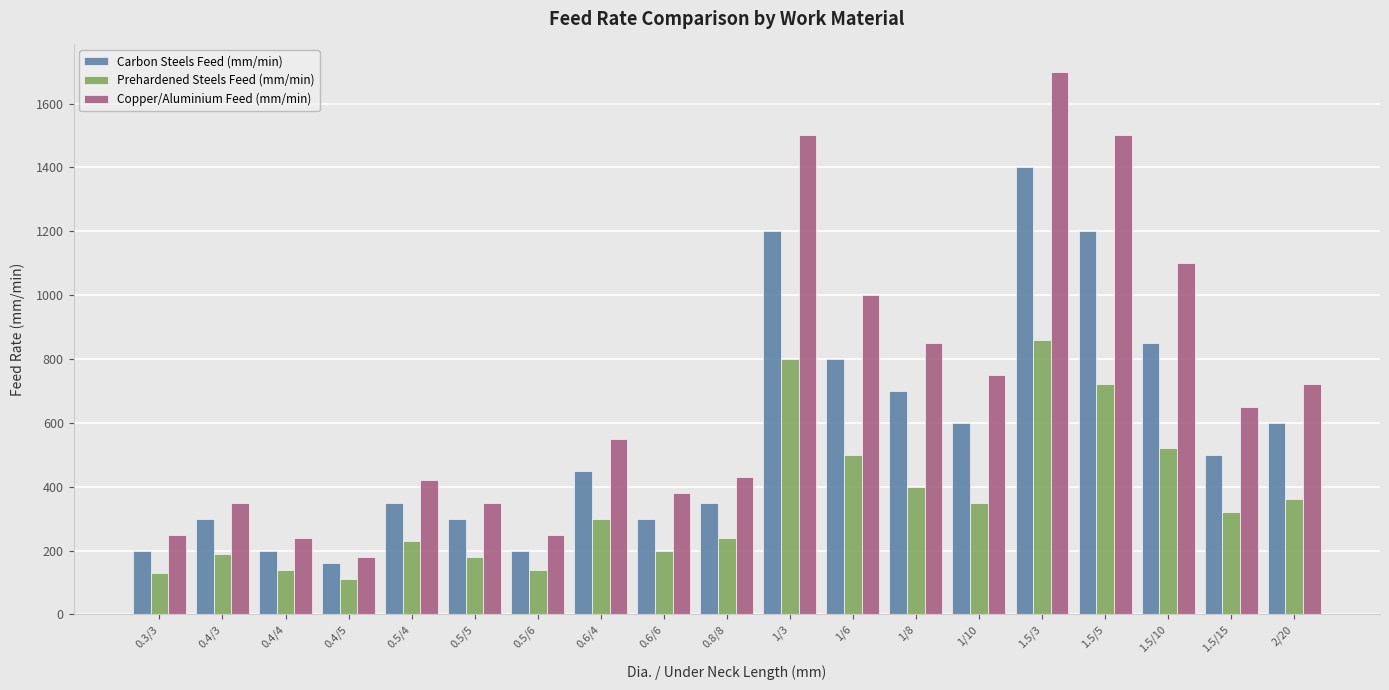

The value of Carbon Steels Feed (mm/min) at 0.4/5 is 41. True or false?

False